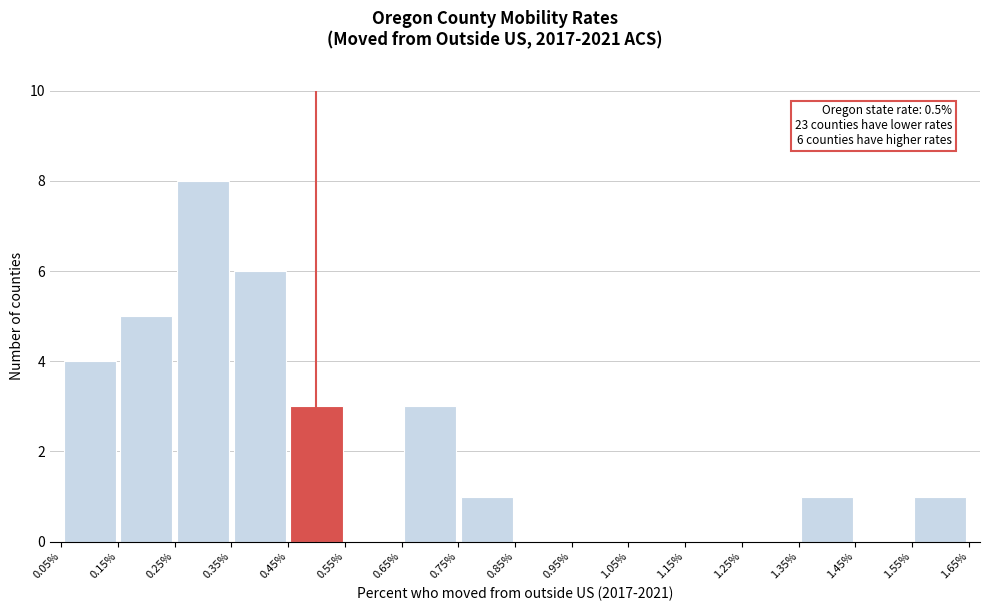

Over which range of the x-axis is the bar tallest?

0.25% to 0.35%